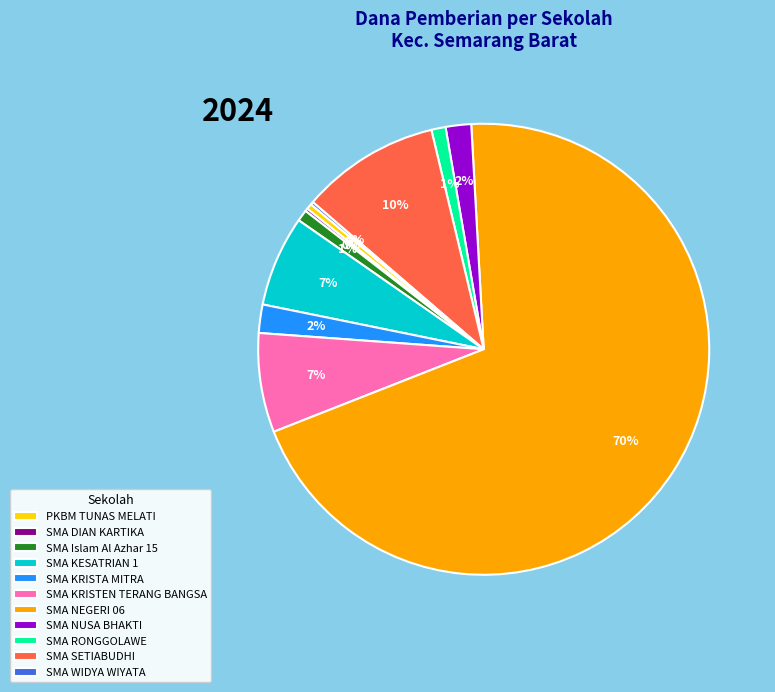

What is the ratio of the value at SMA NUSA BHAKTI to the value at SMA SETIABUDHI?

0.2